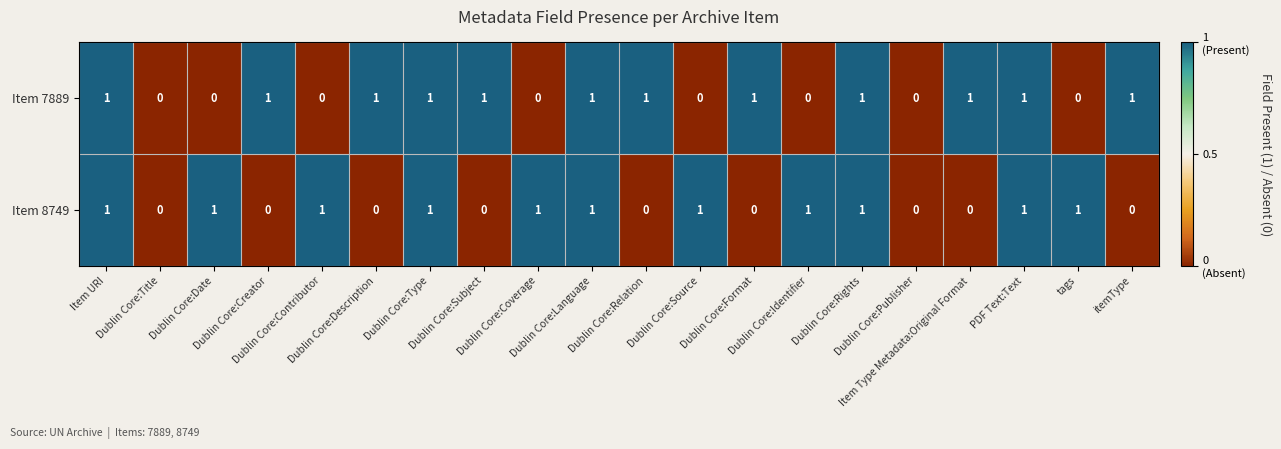

Count the number of categories in the chart.

20